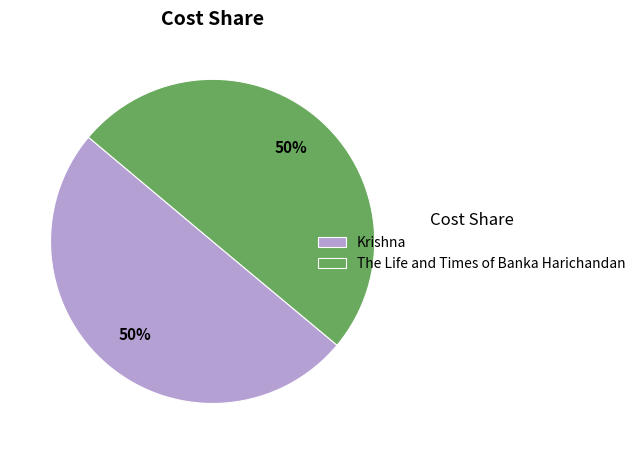

To the nearest percent, what is the combined percentage of Krishna and The Life and Times of Banka Harichandan?

100%